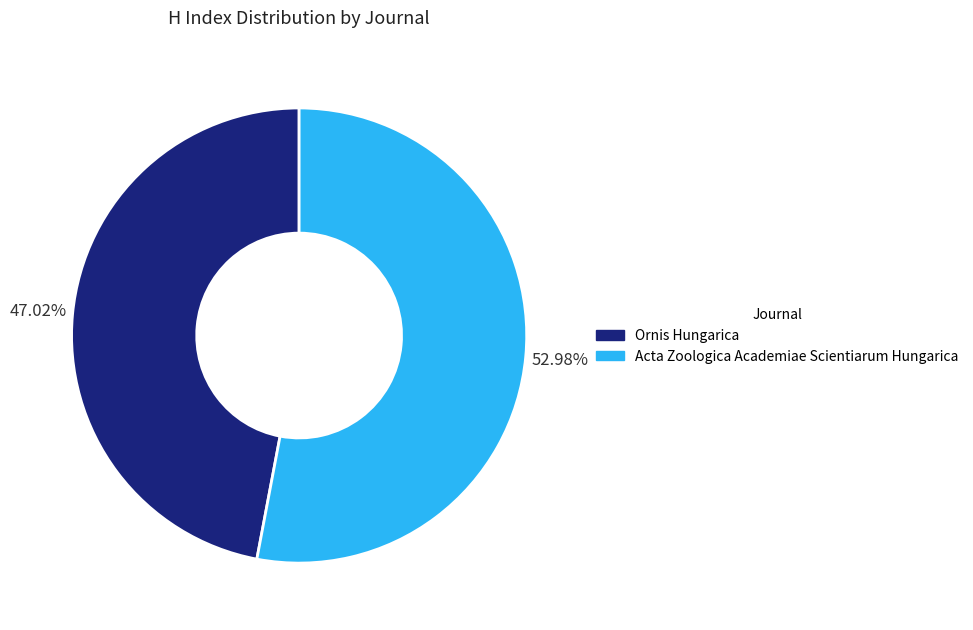

Is it true that Ornis Hungarica is 47% of the pie?

True